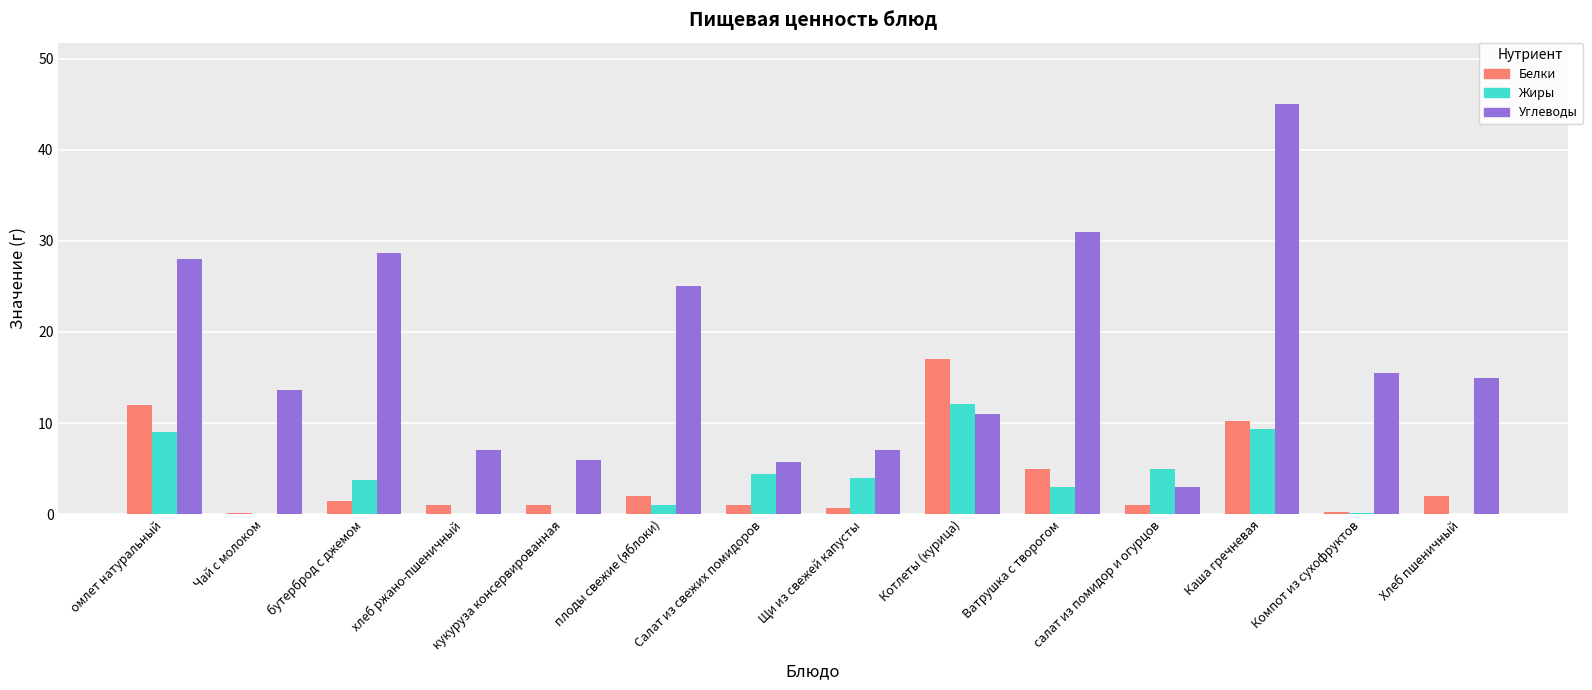

Is it true that Углеводы equals 2.5 at кукуруза консервированная?

False